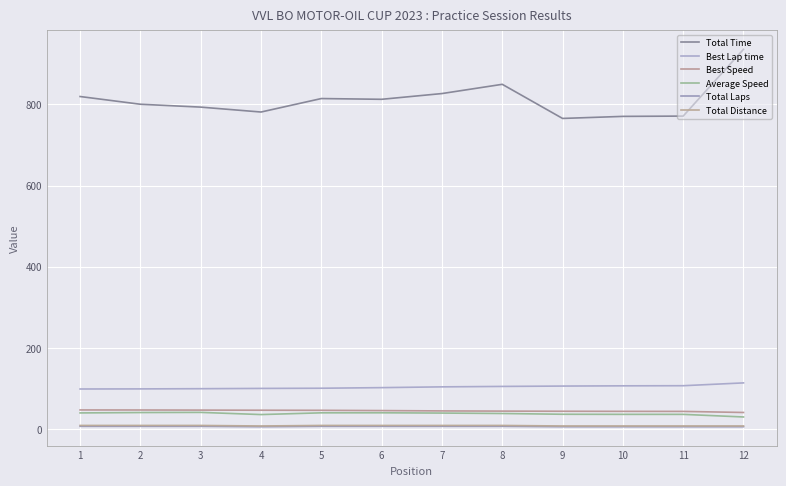

How many lines are shown in the chart?

6